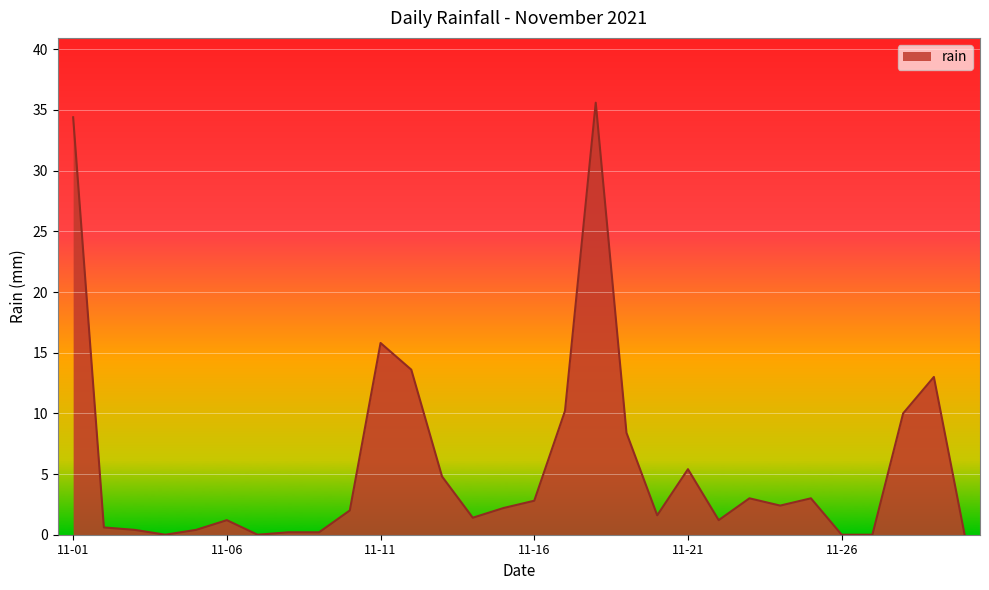

What is the maximum value shown in the chart?

35.6